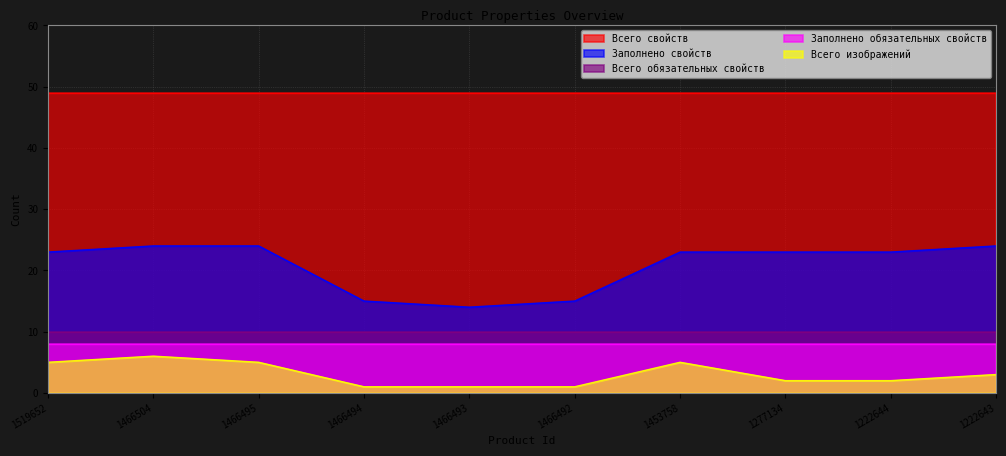

Which has a higher value, 1466494 or 1519652?

1466494